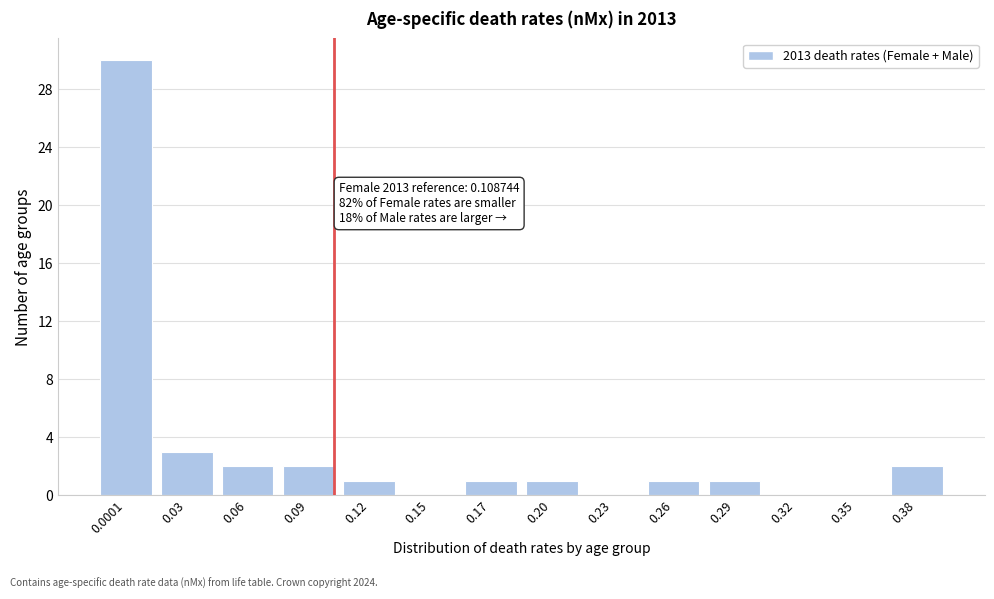

Reading right to left, transcribe all the data shown in this chart.

0.38=2	0.35=0	0.32=0	0.29=1	0.26=1	0.23=0	0.20=1	0.17=1	0.15=0	0.12=1	0.09=2	0.06=2	0.03=3	0.0001=30